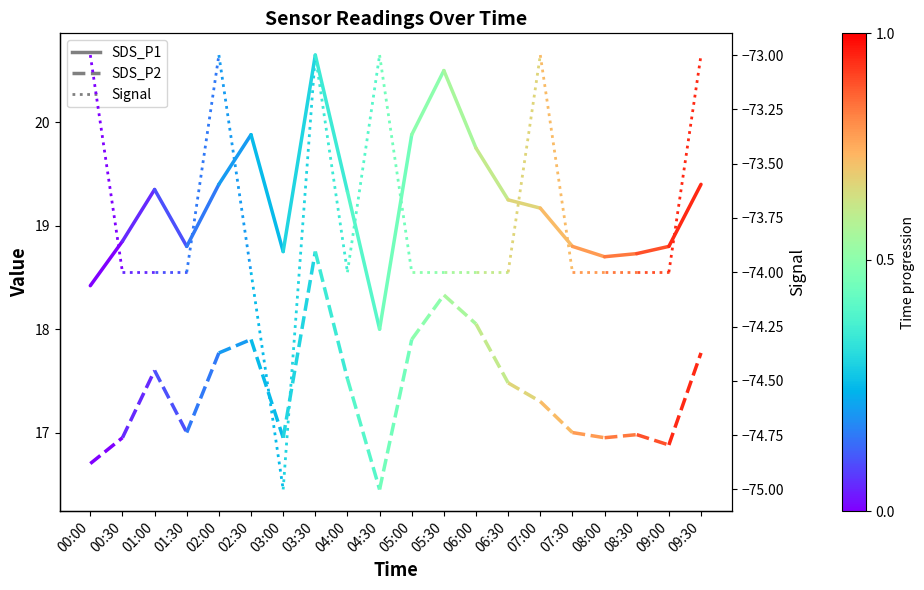

At how many categories does at least one series exceed -70?

2